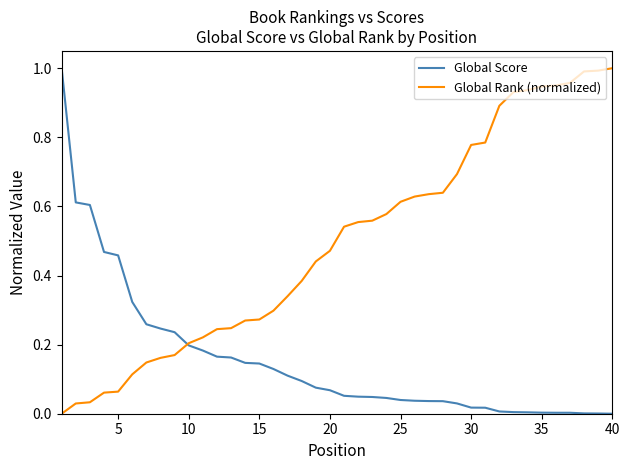

Which series has the largest total across all categories?

Global Rank (normalized)